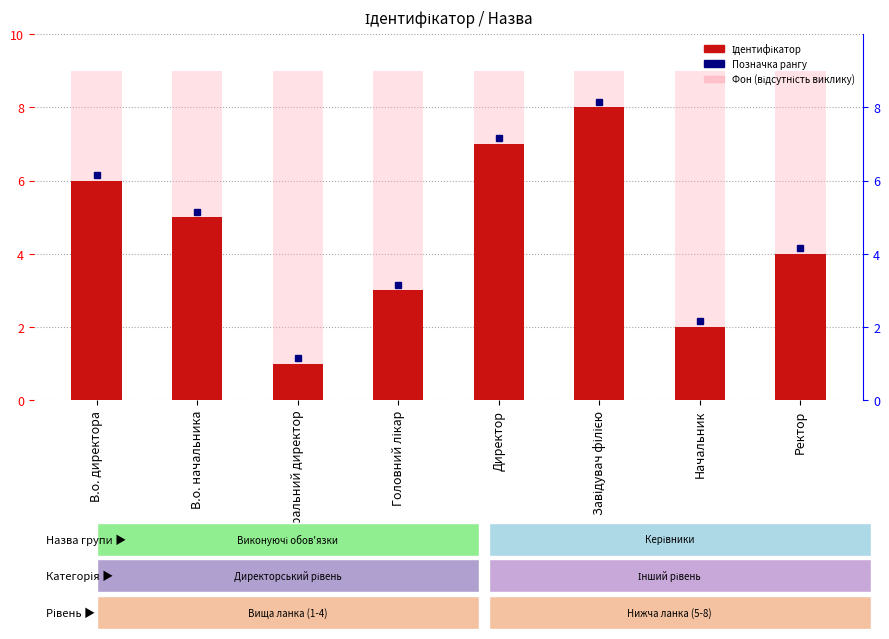

What is the difference between the second highest and second lowest values?

5